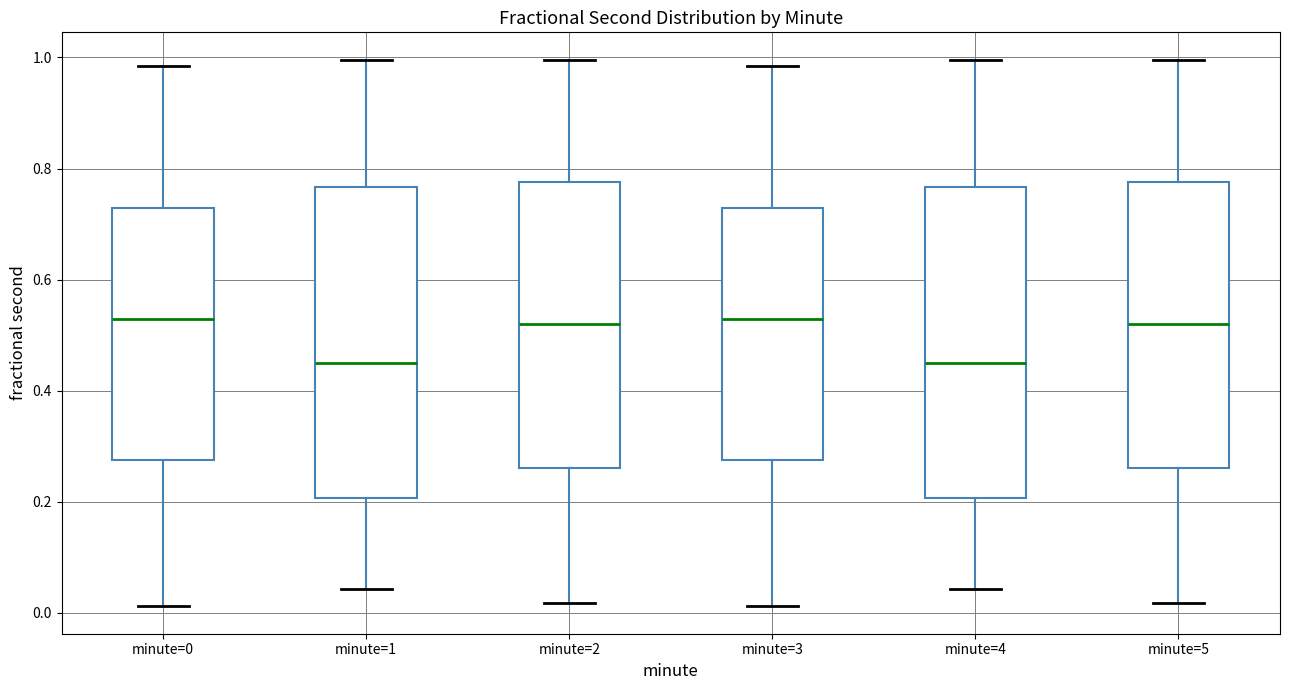

Where is the upper edge of the box for minute=2 on the y-axis? The values are not printed on the chart, so give them approximately, as read against the axis.

0.78